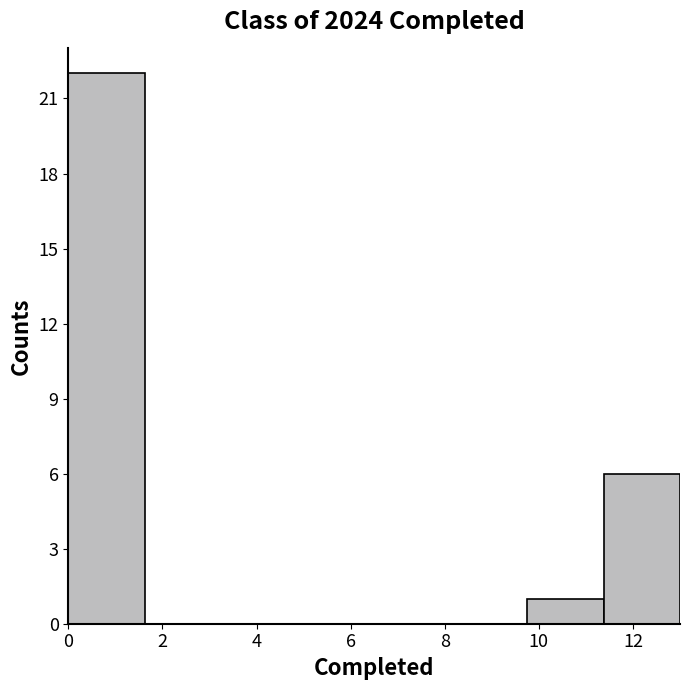

Reading left to right, transcribe this chart: for each bar, give the range it covers on the x-axis and its height. Neither the bar edges nor the heights are printed on the chart, so give them approximately, as read against the axes.

0.0 to 1.6: 22
1.6 to 3.2: 0
3.2 to 4.8: 0
4.8 to 6.6: 0
6.6 to 8.2: 0
8.2 to 9.8: 0
9.8 to 11.4: 1
11.4 to 13.0: 6